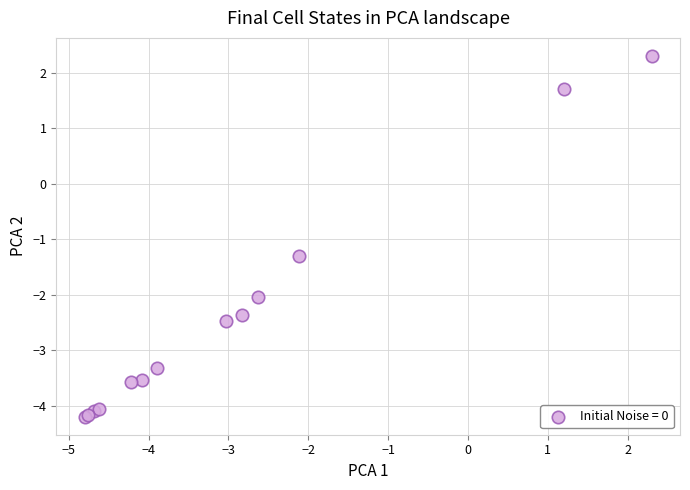

What Y value in the scatter plot is closest to 0?

-1.3